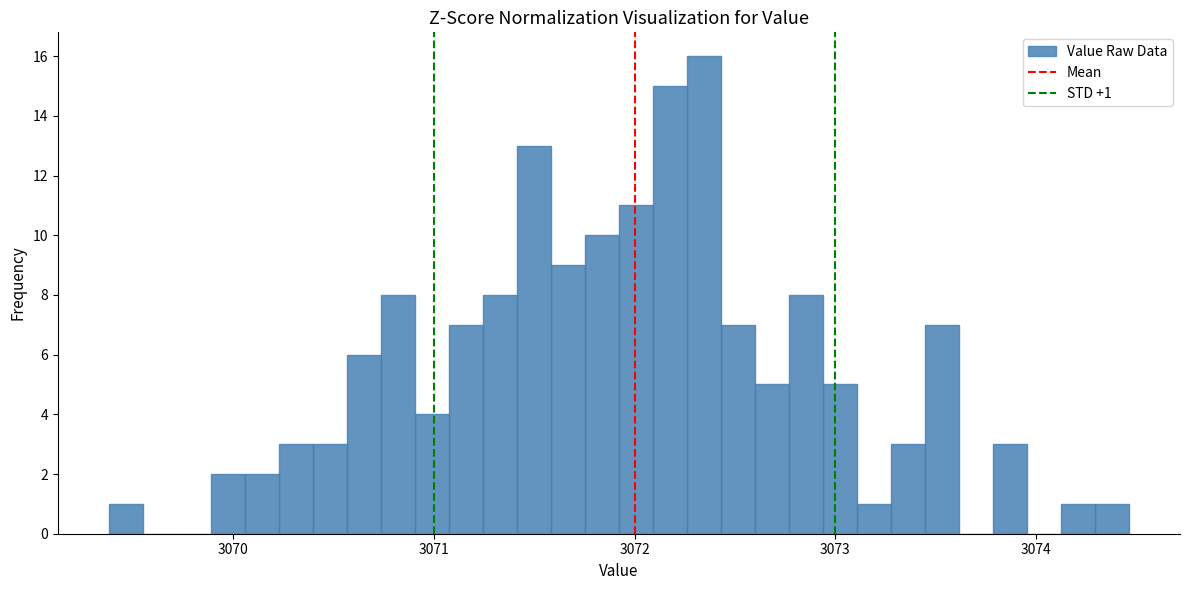

Around what value on the x-axis is the tallest bar? Give the approximate position of its centre, as read against the axis.

3072.3